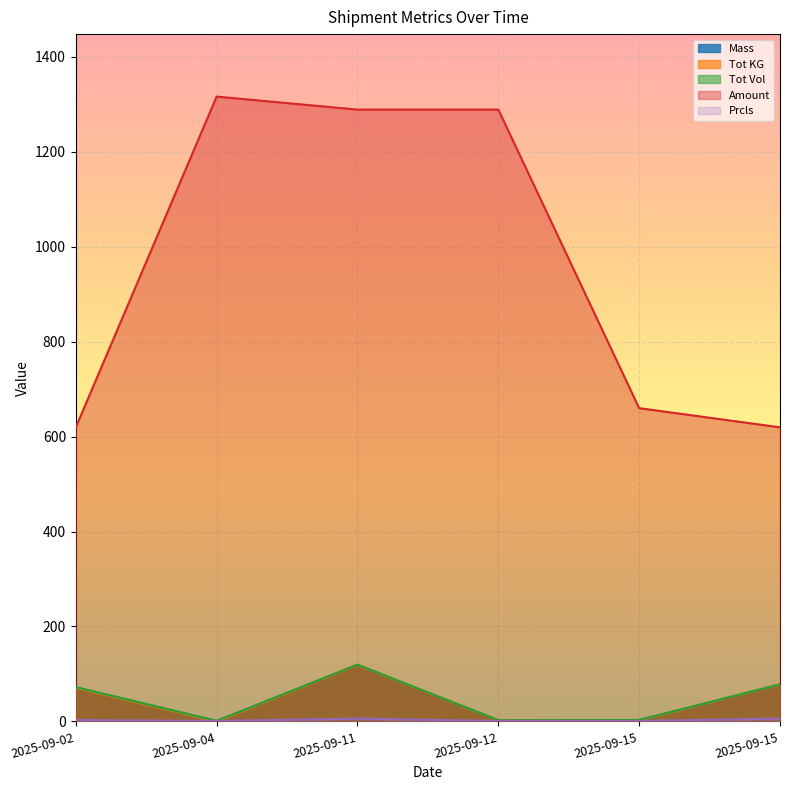

What is the spread (max minus min) of values at 2025-09-15?

658.9